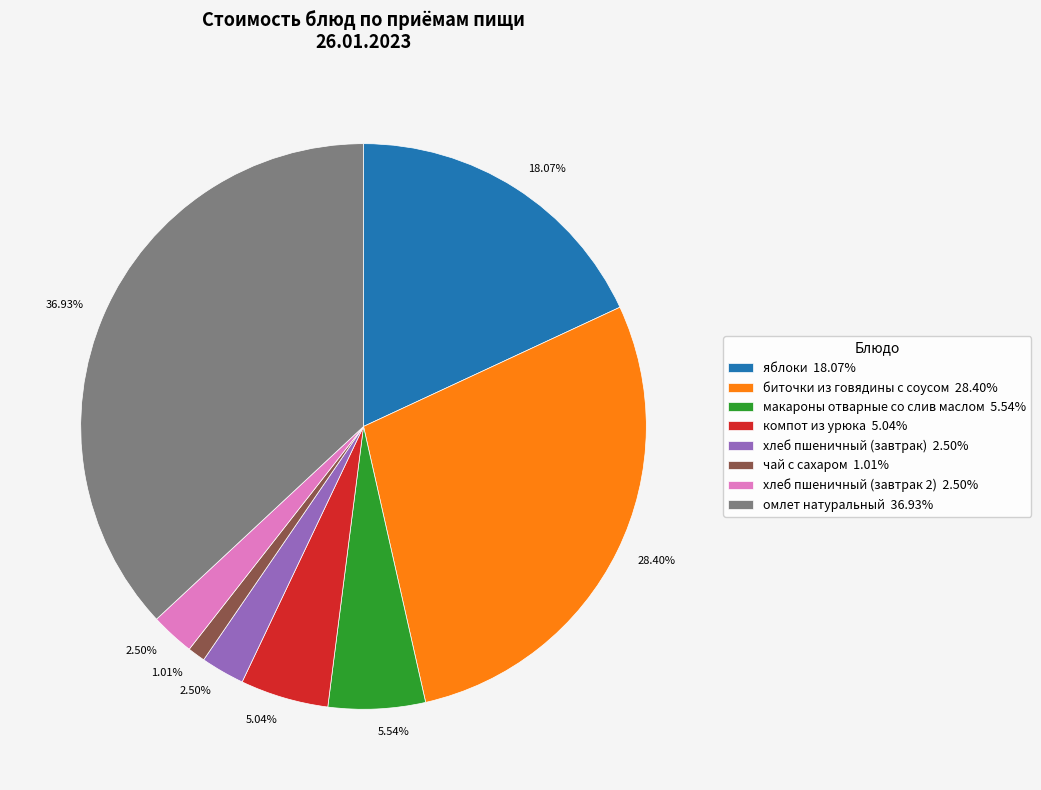

To the nearest percent, what is the difference between the largest and smallest slice percentages?

36%